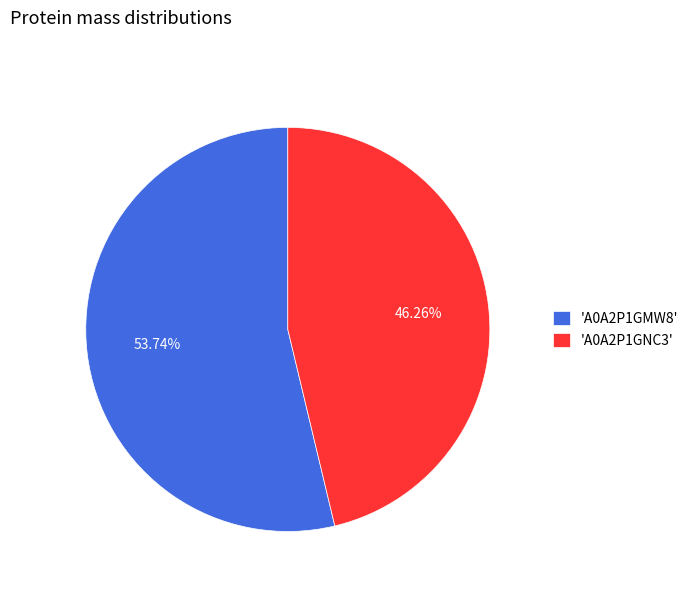

How many slices are in this pie chart?

2